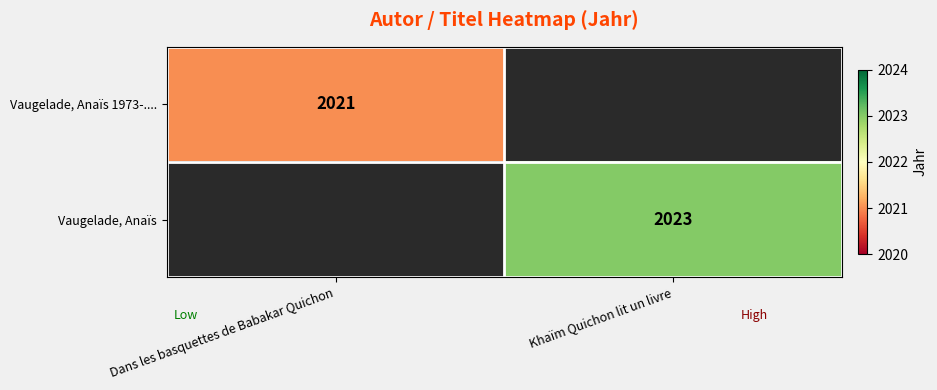

True or false: Vaugelade, Anaïs 1973-.... has a value of 629 at Dans les basquettes de Babakar Quichon.

False